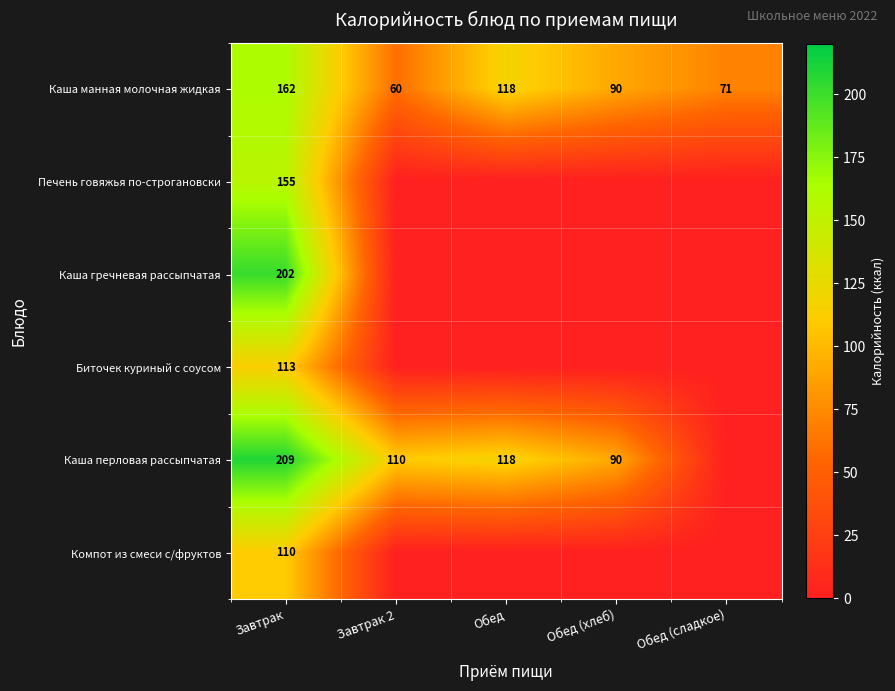

Rank the categories by Каша манная молочная жидкая value from highest to lowest.

Завтрак, Обед, Обед (хлеб), Обед (сладкое), Завтрак 2